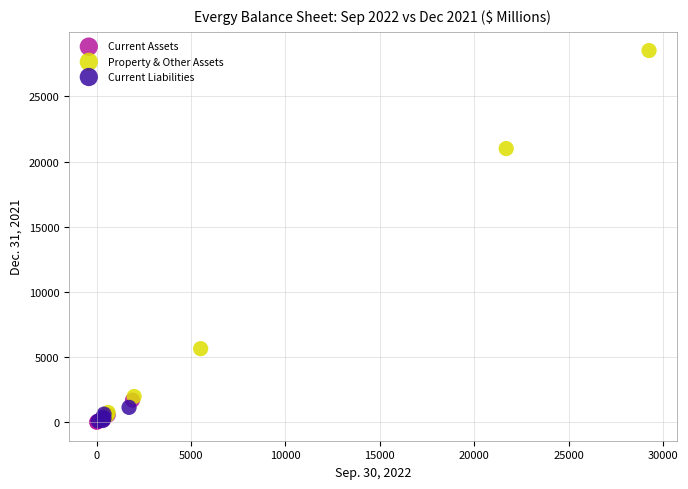

Which series contains the highest Y value?

Property & Other Assets